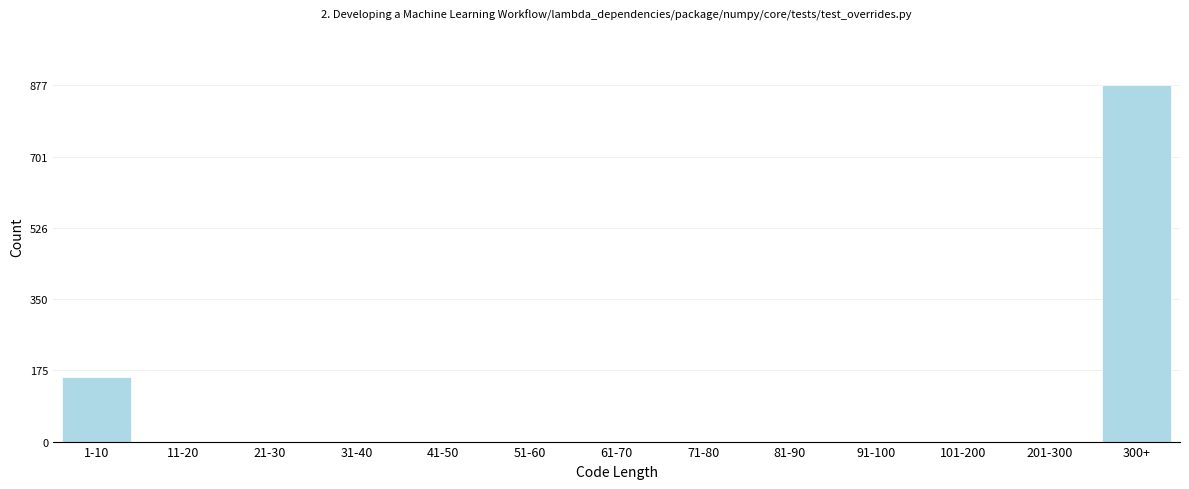

Reading left to right, list all the values displayed in this chart.

1-10=159	11-20=0	21-30=0	31-40=0	41-50=0	51-60=0	61-70=0	71-80=0	81-90=0	91-100=0	101-200=0	201-300=0	300+=877